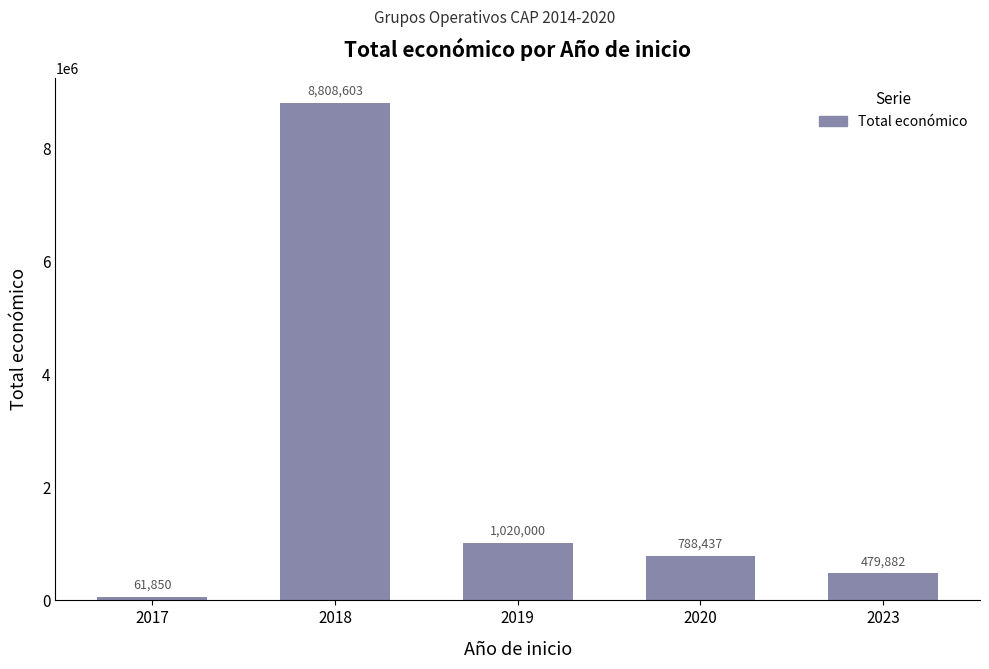

Rank the categories by value from highest to lowest.

2018, 2019, 2020, 2023, 2017